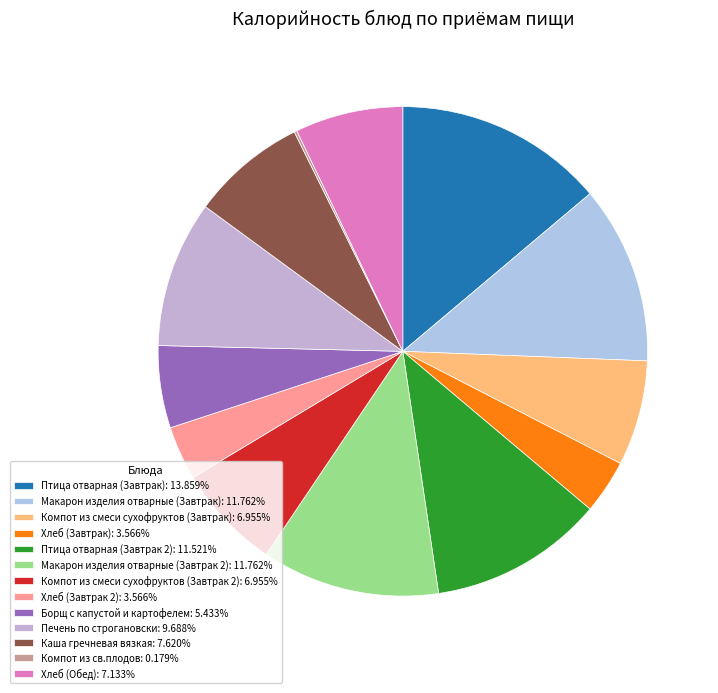

Rank the categories by value from highest to lowest.

Птица отварная (Завтрак), Макарон изделия отварные (Завтрак), Макарон изделия отварные (Завтрак 2), Птица отварная (Завтрак 2), Печень по строгановски, Каша гречневая вязкая, Хлеб (Обед), Компот из смеси сухофруктов (Завтрак), Компот из смеси сухофруктов (Завтрак 2), Борщ с капустой и картофелем, Хлеб (Завтрак), Хлеб (Завтрак 2), Компот из св.плодов